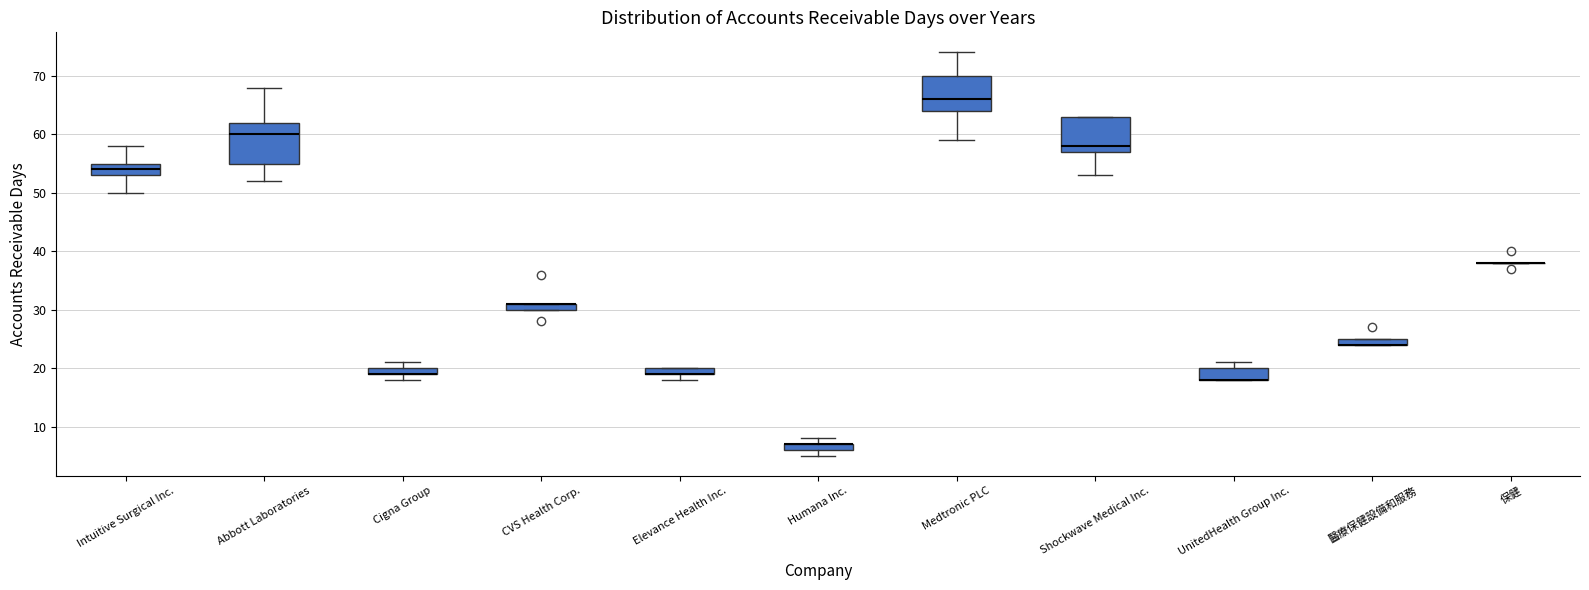

Which box is the tallest, from its lower edge to its upper edge?

Abbott Laboratories